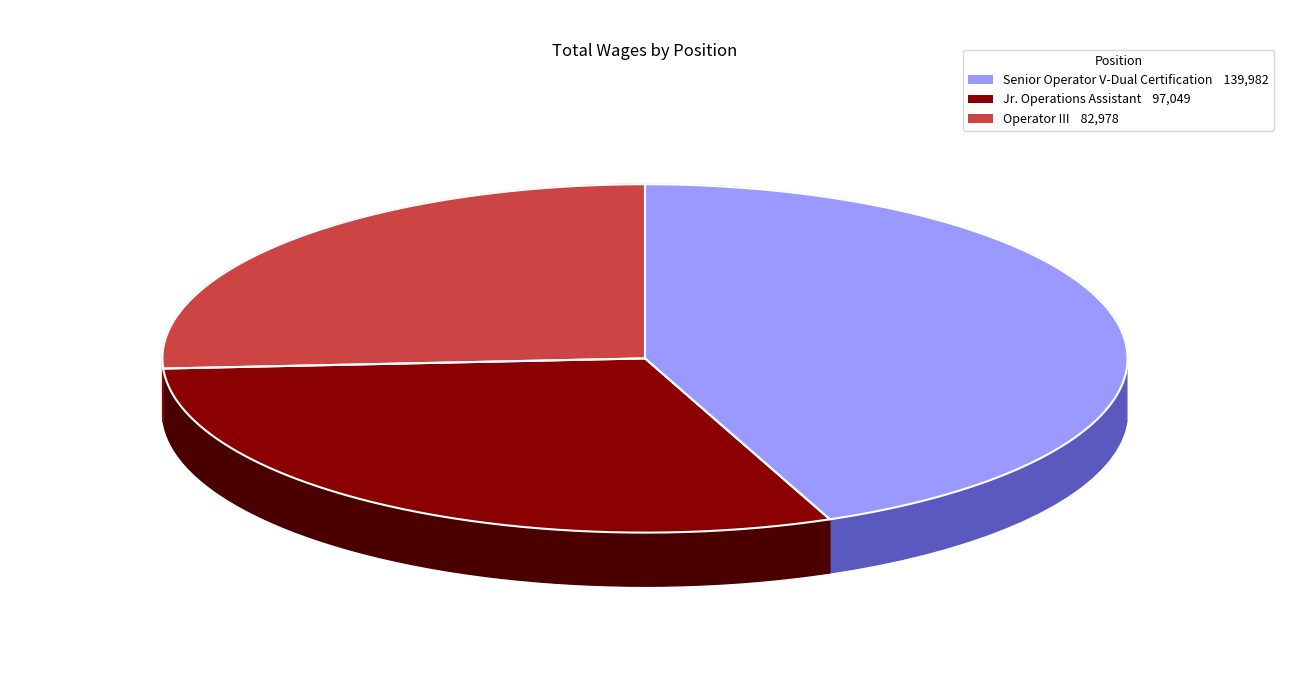

Is there any slice that represents more than half of the pie?

No